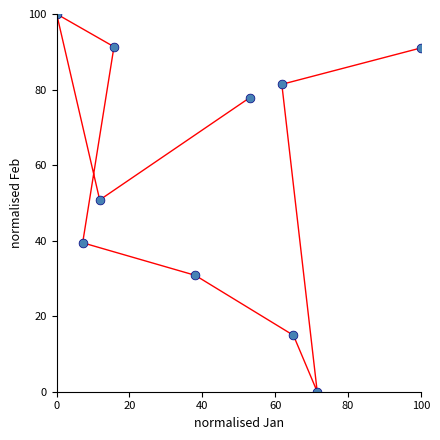

What is the range of X values (max minus min)?

100.0